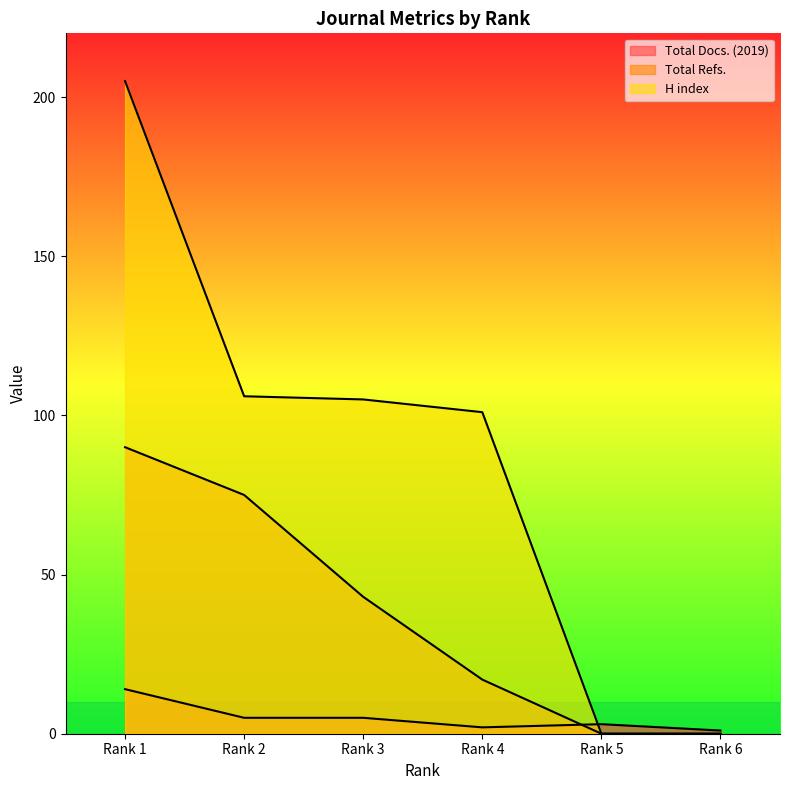

Does the chart display data point markers on the line(s)?

No